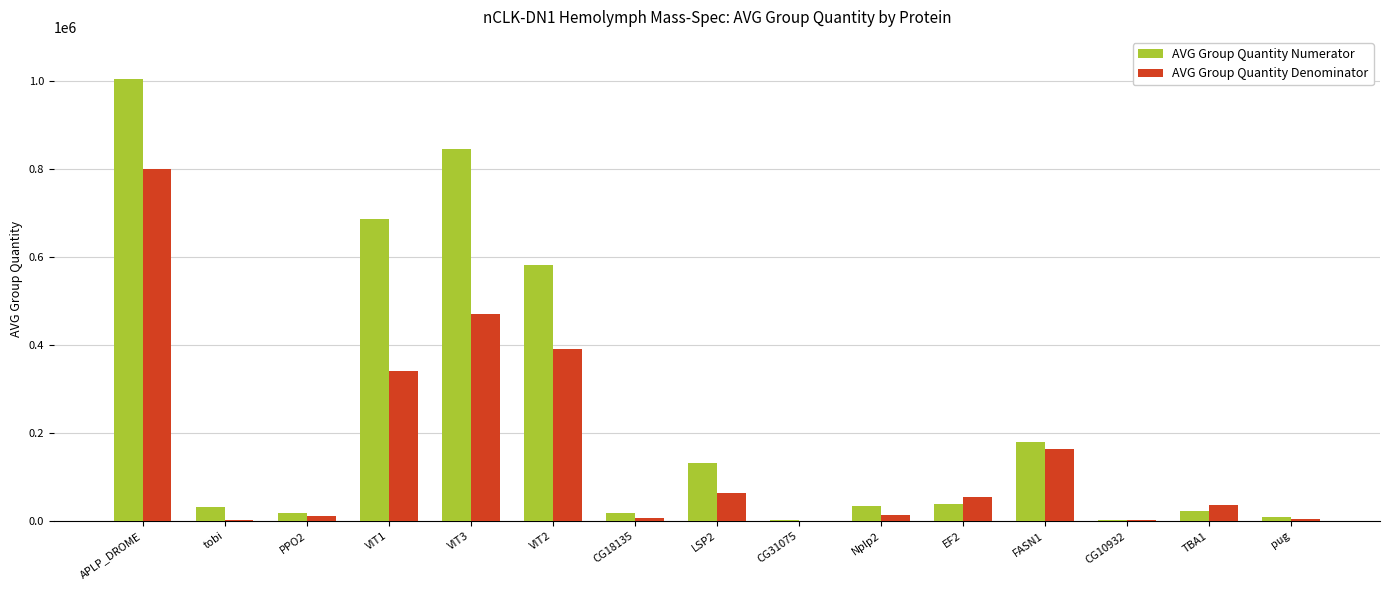

At which category is the sum across all series the highest?

APLP_DROME